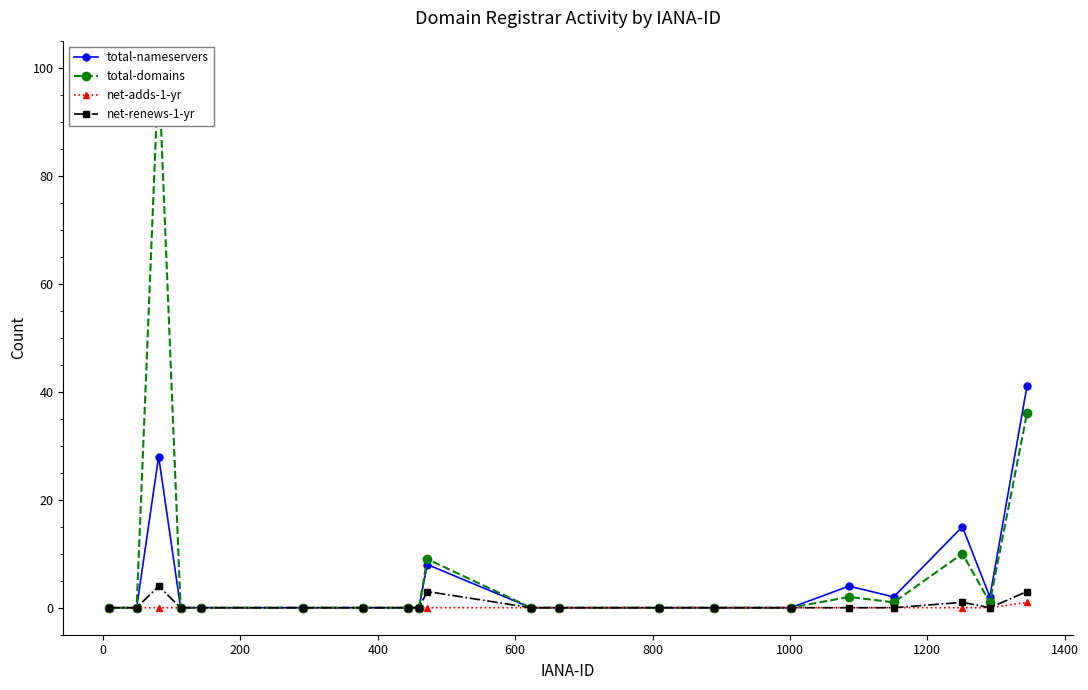

What is the highest value of the total-nameservers series?

41